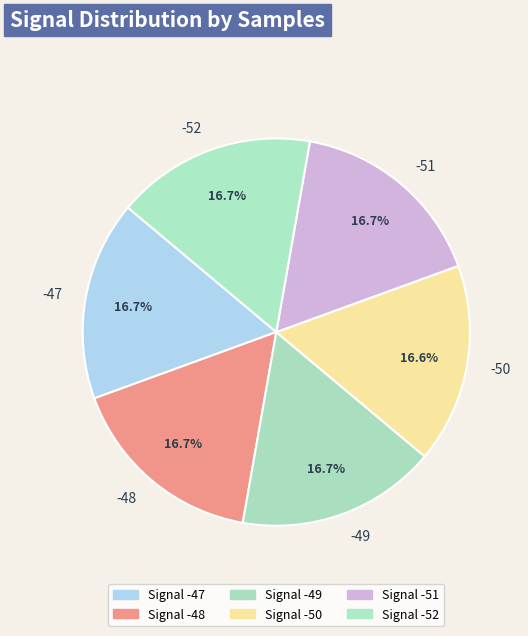

Is there any slice that represents more than half of the pie?

No